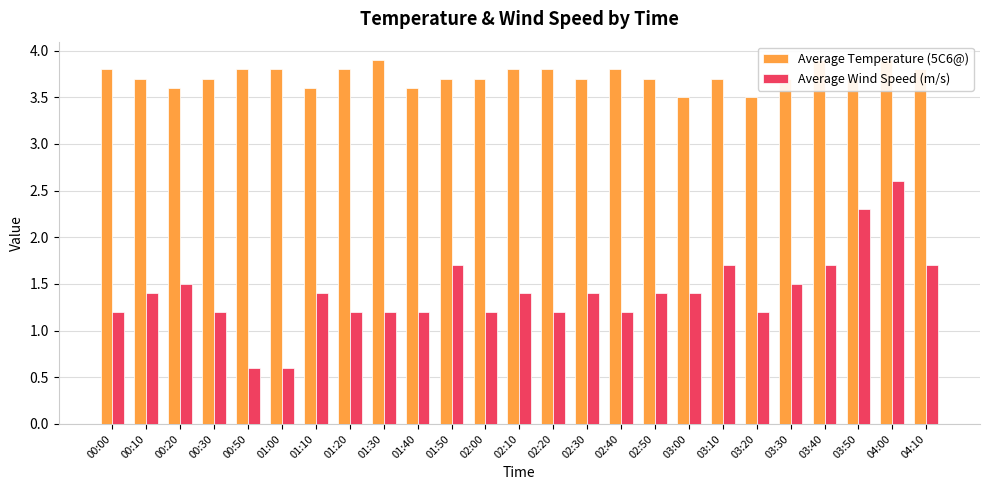

What is the average value of the Average Wind Speed (m/s) series?

1.4